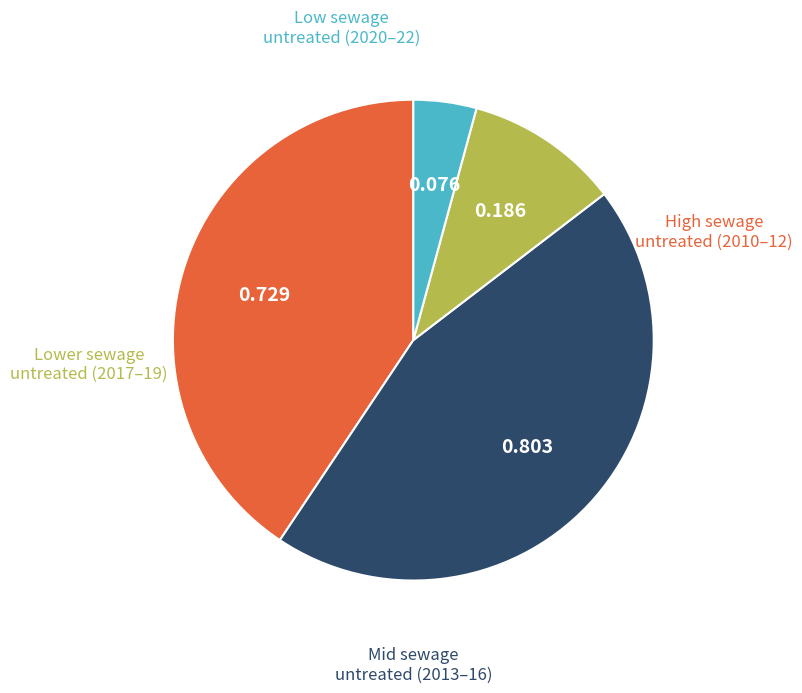

Does any single category account for the majority?

No